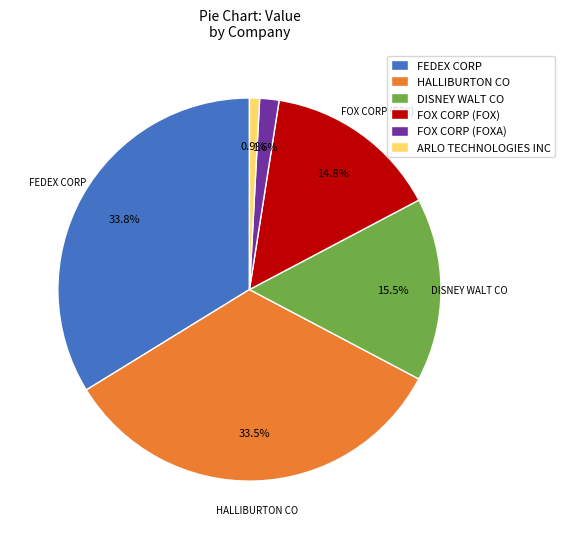

To the nearest percent, what portion does FOX CORP (FOXA) represent?

2%